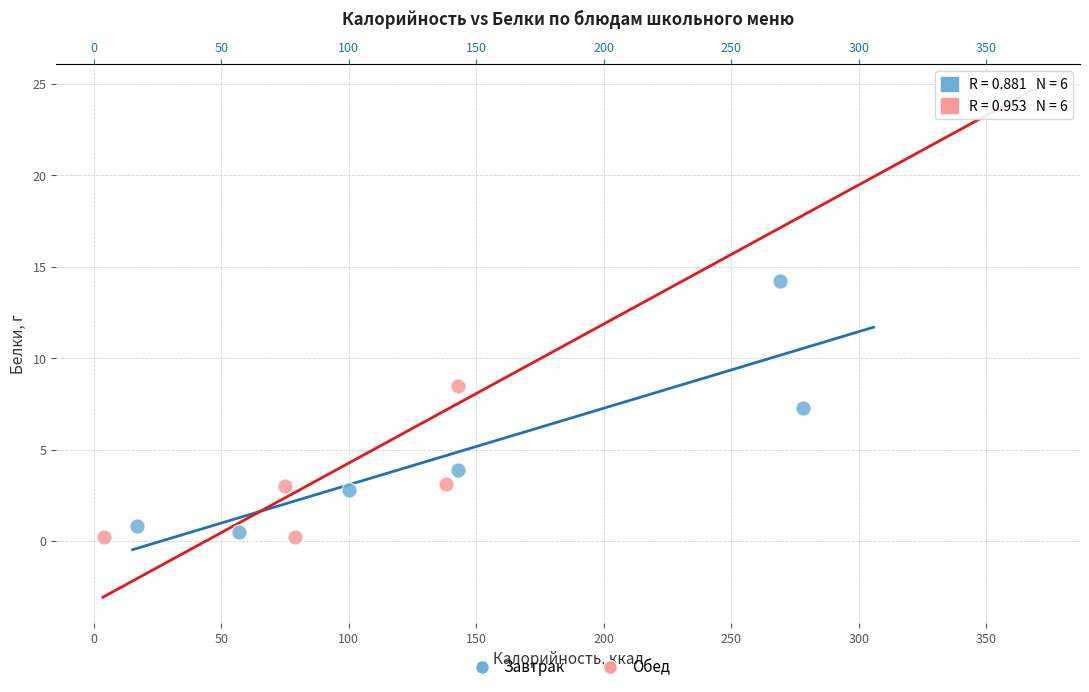

Which series reaches the maximum Y coordinate?

Обед